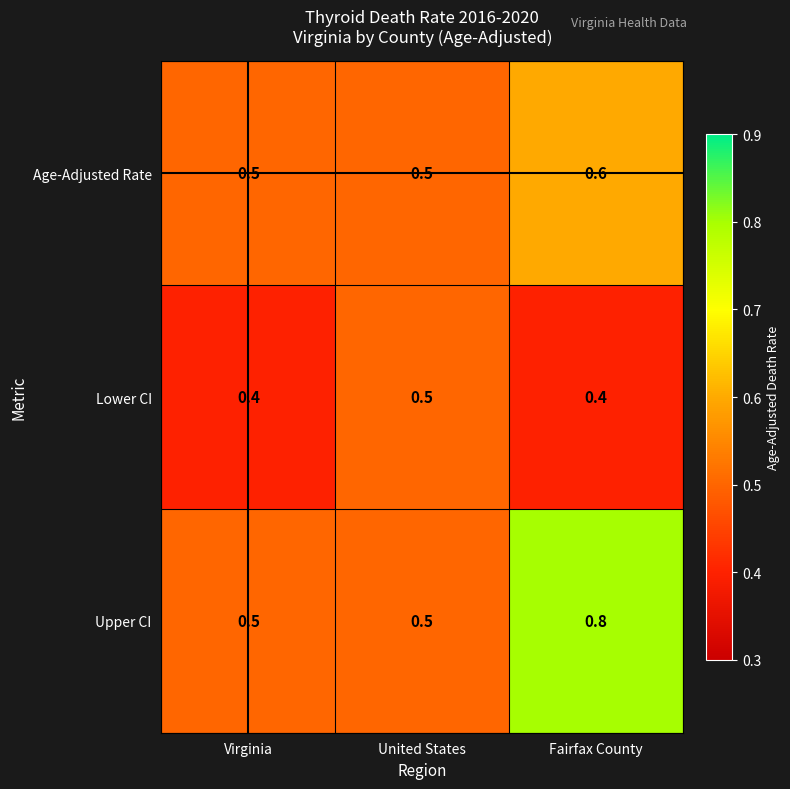

What is the spread (max minus min) of values at Fairfax County?

0.4